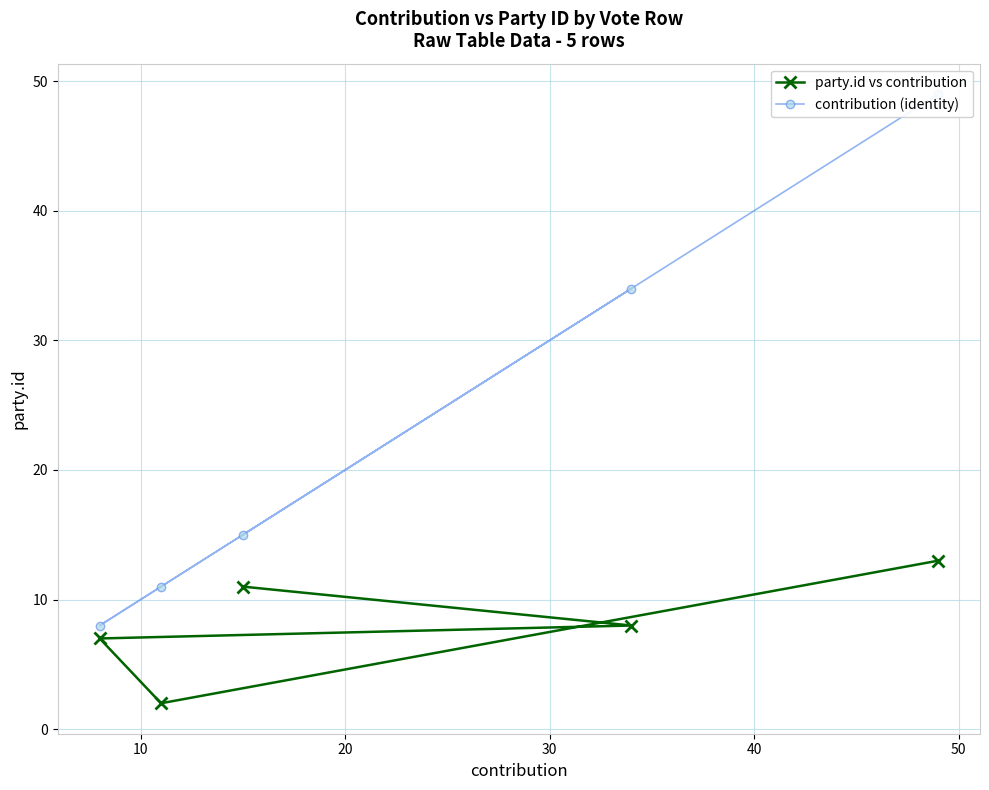

What is the maximum value for party.id vs contribution?

13